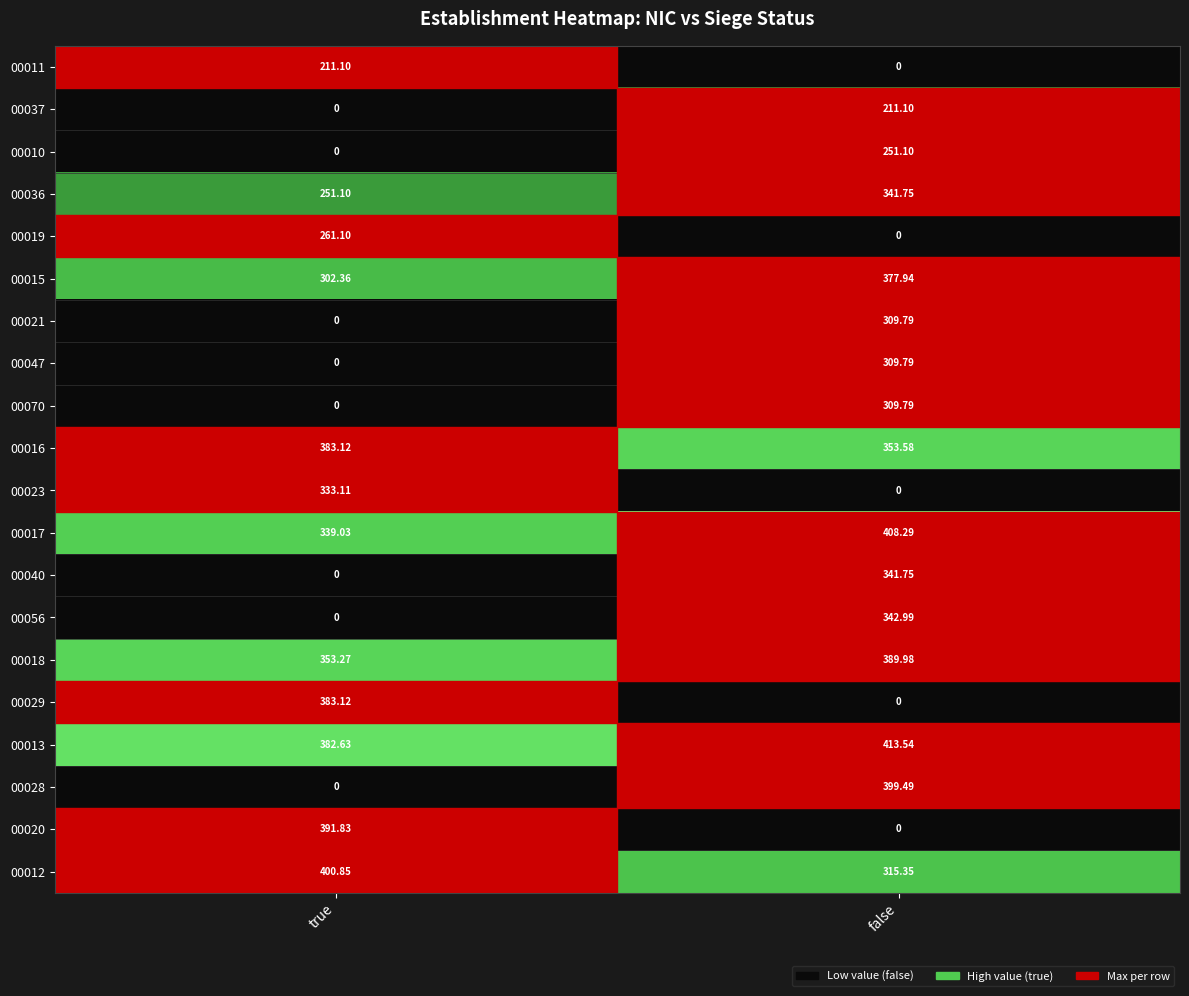

At which category does the chart reach its peak across all series?

false